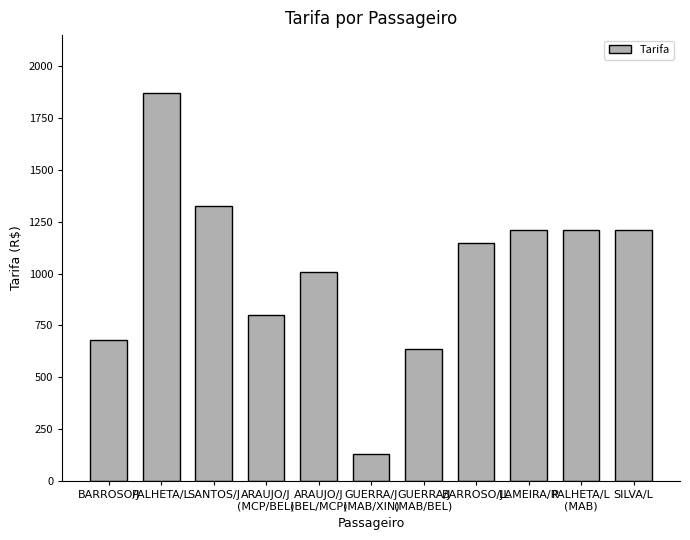

At which category does the chart reach its minimum across all series?

GUERRA/J
(MAB/XIN)